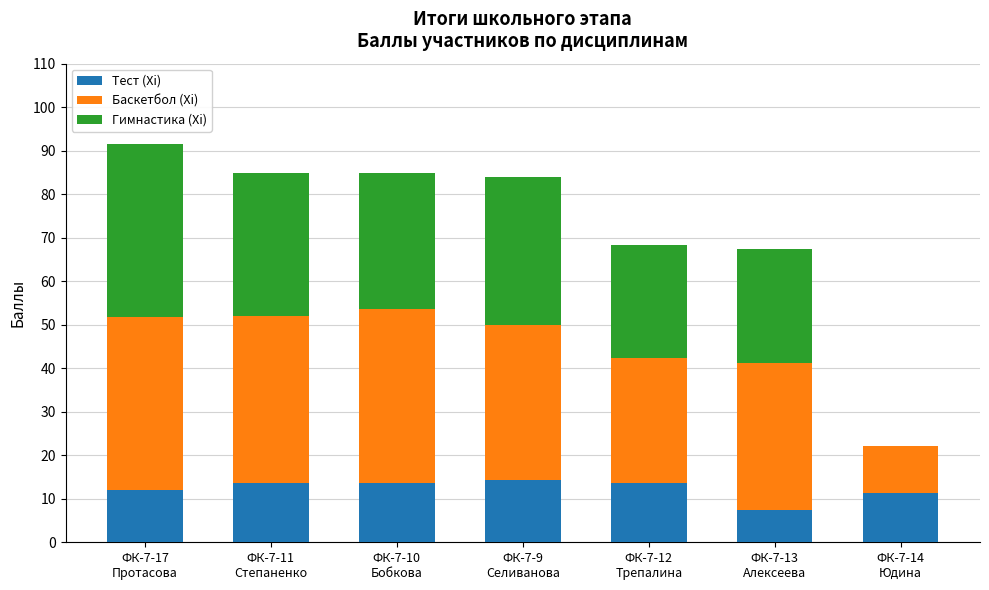

What are all the series names shown in the legend?

Тест (Xi), Баскетбол (Xi), Гимнастика (Xi)